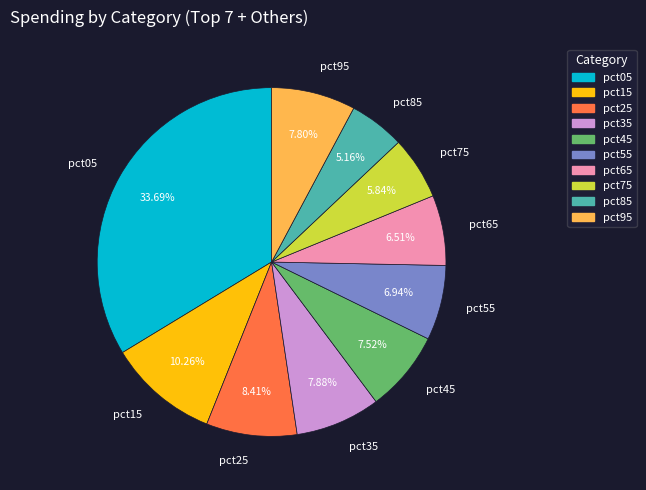

To the nearest percent, what is the difference between the largest and smallest slice percentages?

29%